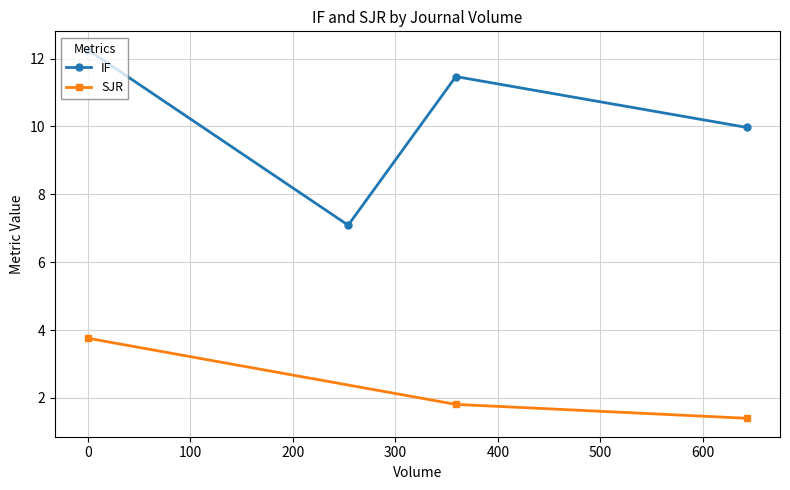

Rank the series by their maximum value, from highest to lowest.

IF, SJR